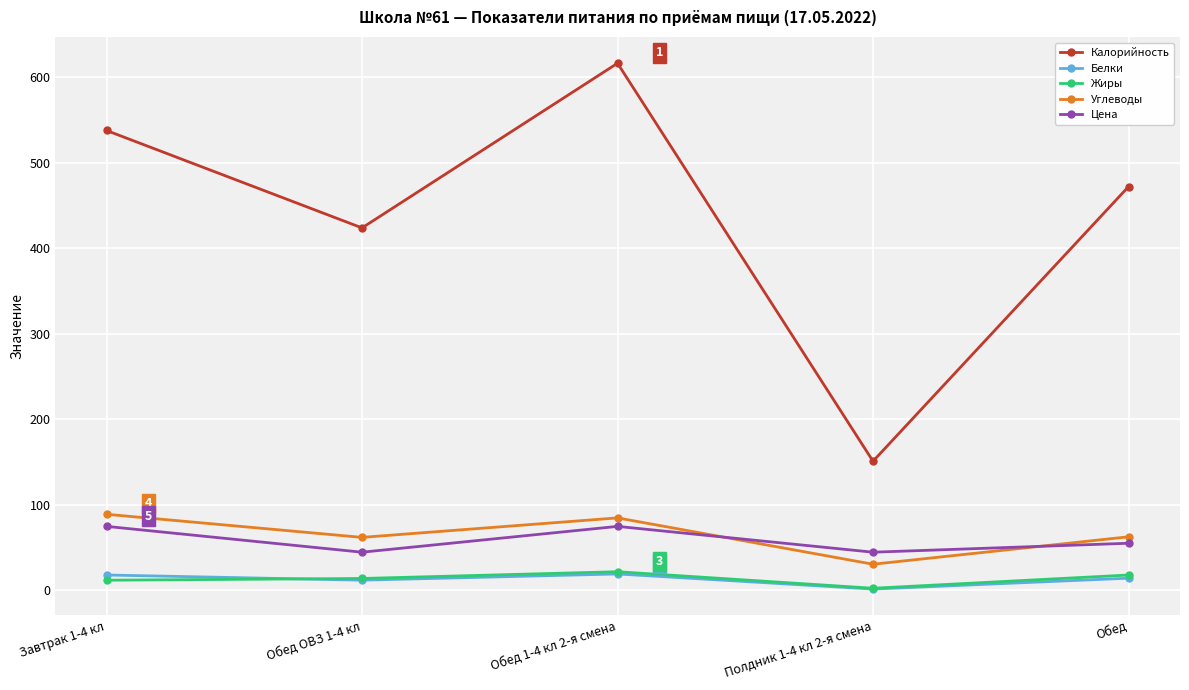

True or false: Цена has a value of 76.5 at Полдник 1-4 кл 2-я смена.

False